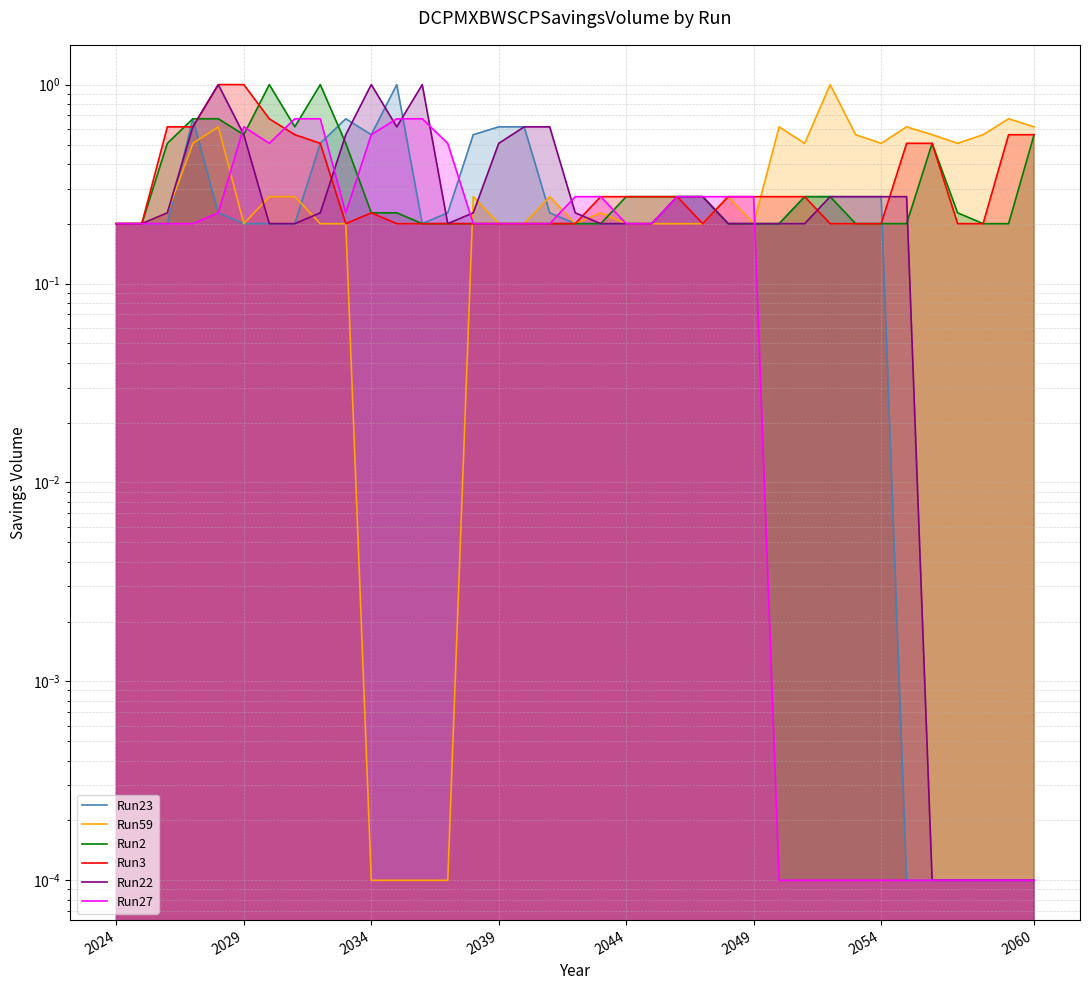

Which series changed the most between 16 and 26?

Run23